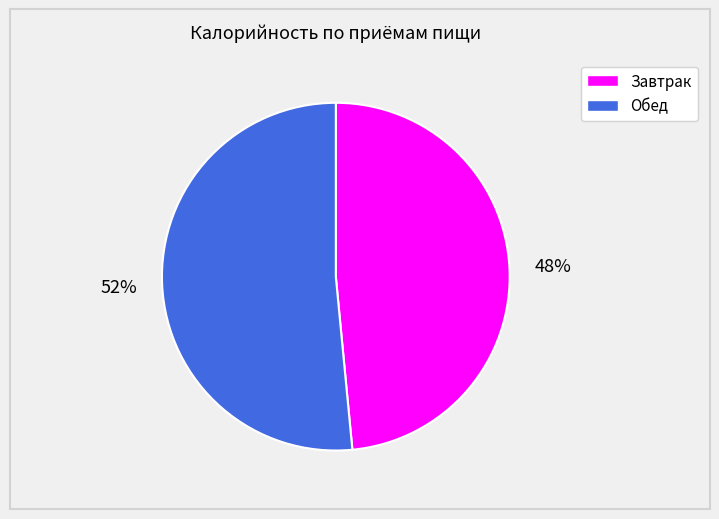

Does any single category account for the majority?

Yes